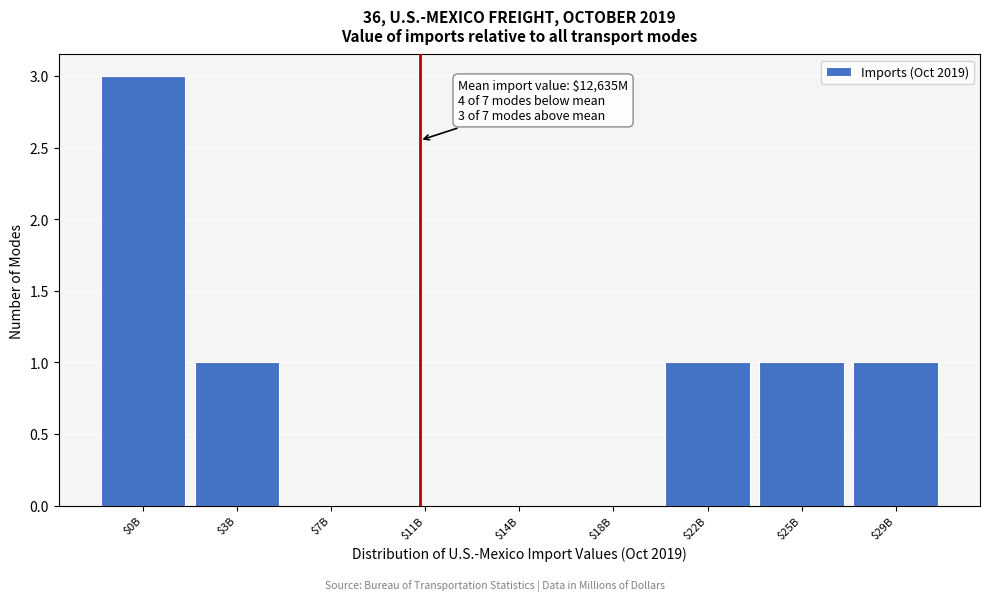

The value at $3B is 1. True or false?

True